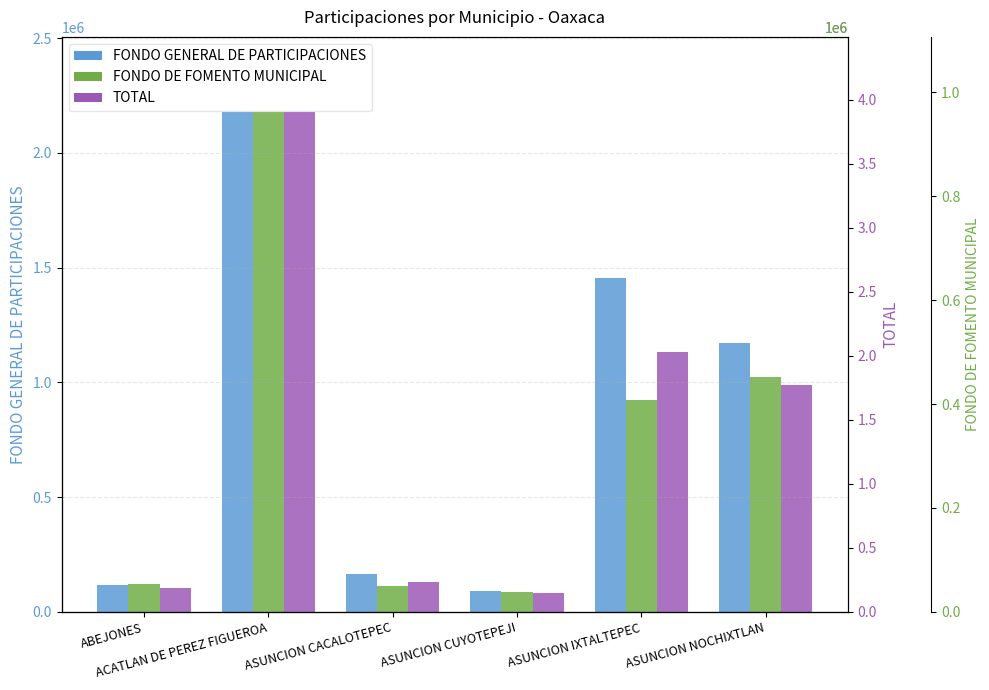

What are all the series names shown in the legend?

FONDO GENERAL DE PARTICIPACIONES, FONDO DE FOMENTO MUNICIPAL, TOTAL